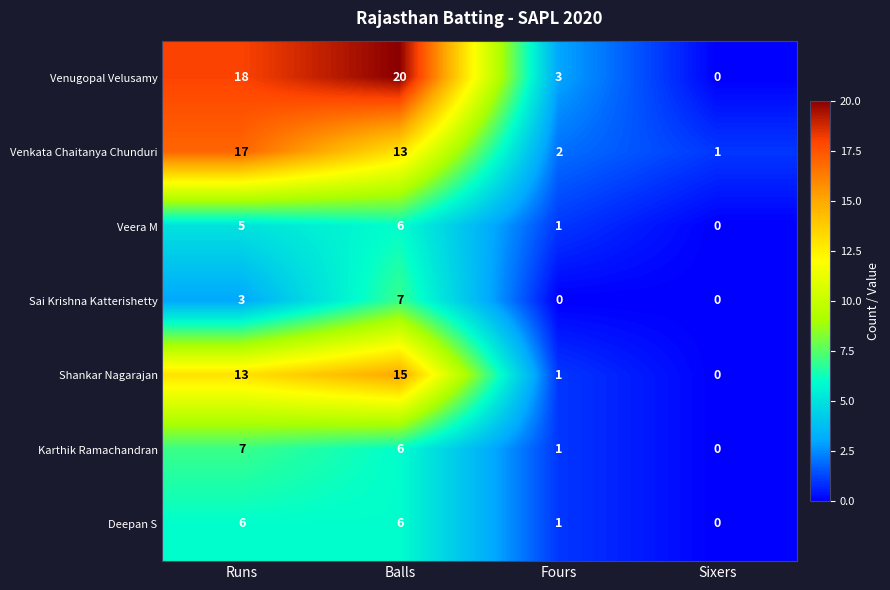

Reading left to right, what are all the values shown in this chart?

Venugopal Velusamy: Runs=18	Balls=20	Fours=3	Sixers=0
Venkata Chaitanya Chunduri: Runs=17	Balls=13	Fours=2	Sixers=1
Veera M: Runs=5	Balls=6	Fours=1	Sixers=0
Sai Krishna Katterishetty: Runs=3	Balls=7	Fours=0	Sixers=0
Shankar Nagarajan: Runs=13	Balls=15	Fours=1	Sixers=0
Karthik Ramachandran: Runs=7	Balls=6	Fours=1	Sixers=0
Deepan S: Runs=6	Balls=6	Fours=1	Sixers=0